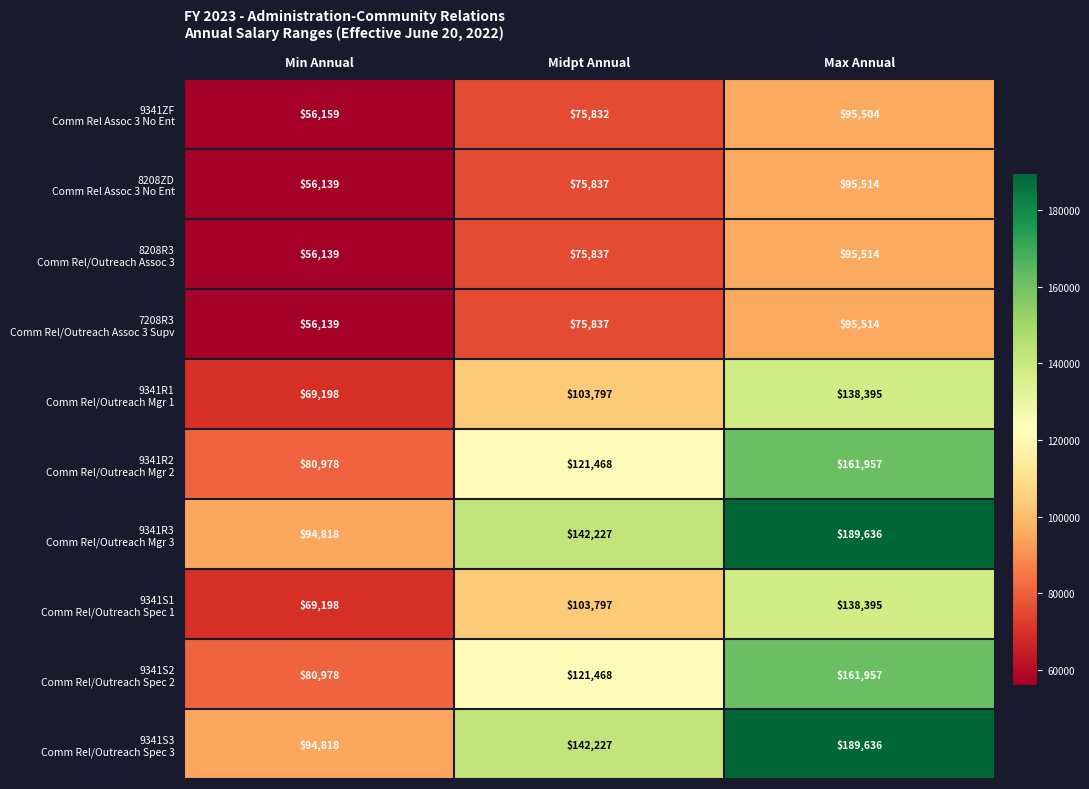

What is the maximum value shown in the chart?

189636